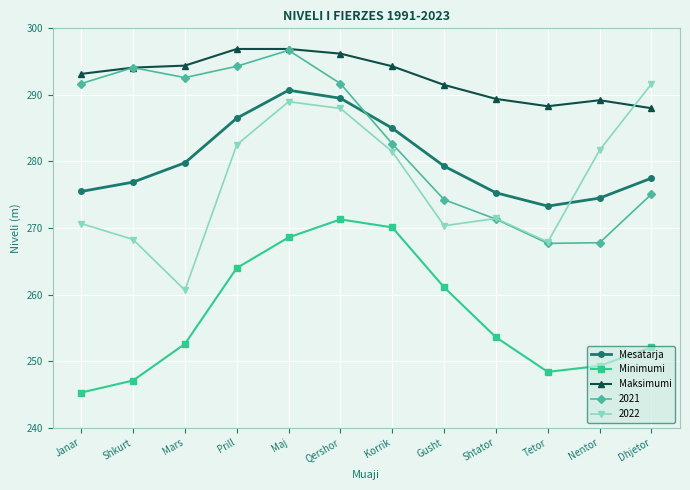

Which series has the largest total across all categories?

Maksimumi